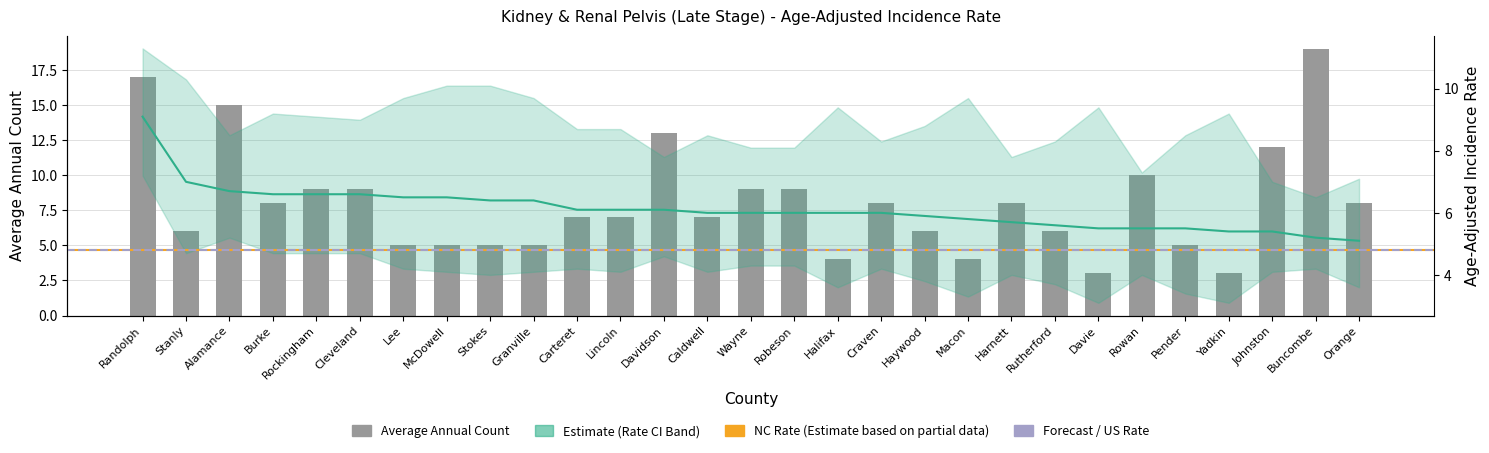

Between Haywood and Orange, which is larger?

Orange